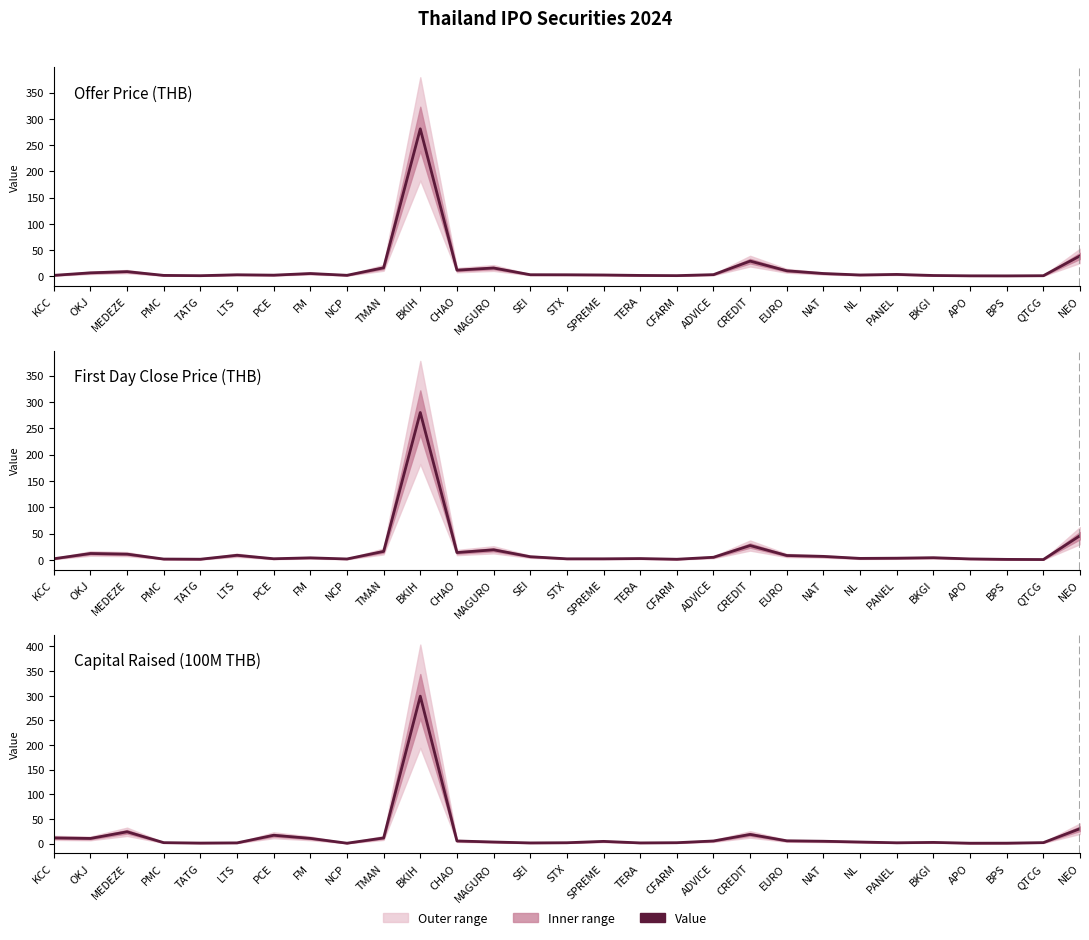

How many values in the ราคาปิดวันแรก series are below 4?

14